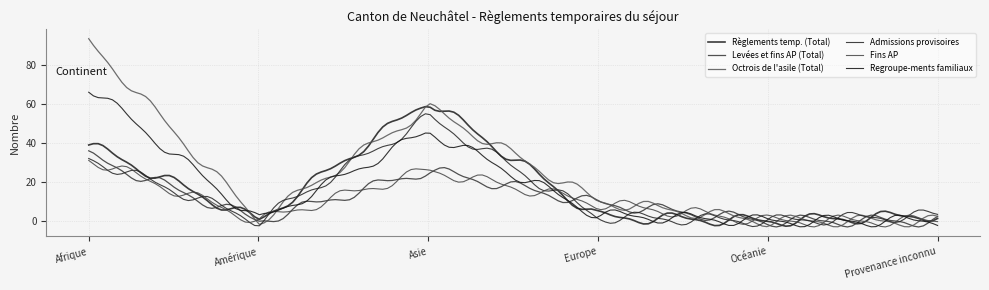

Where is the first local minimum for Levées et fins AP (Total)?

Amérique